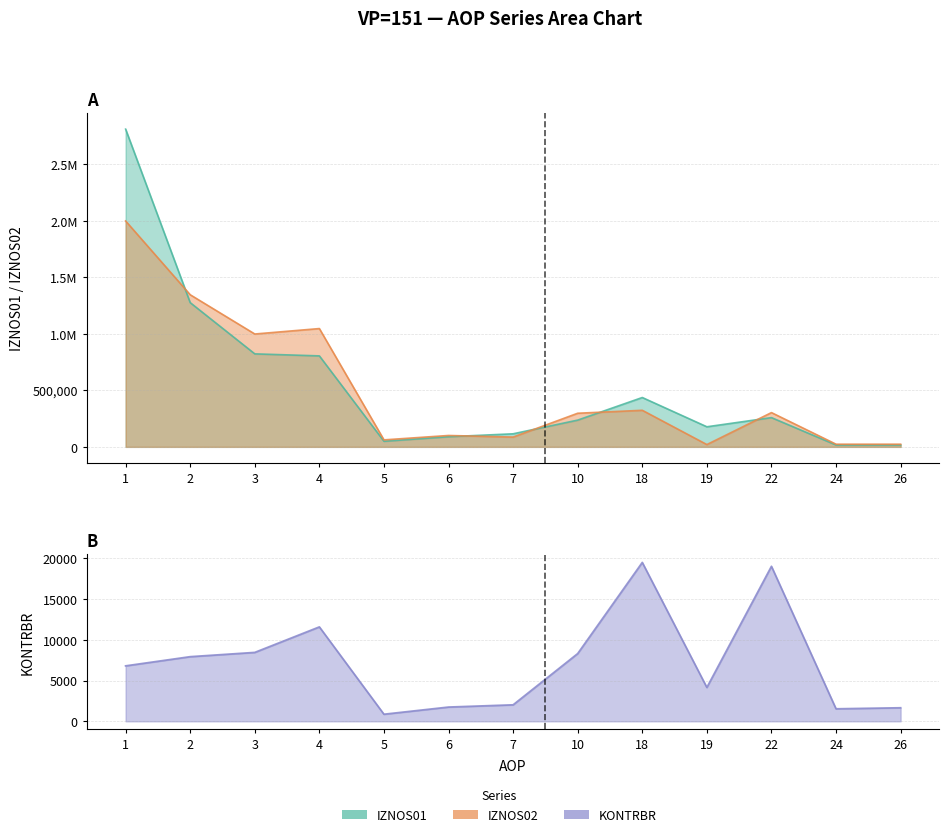

At which category does KONTRBR reach its first local peak?

4